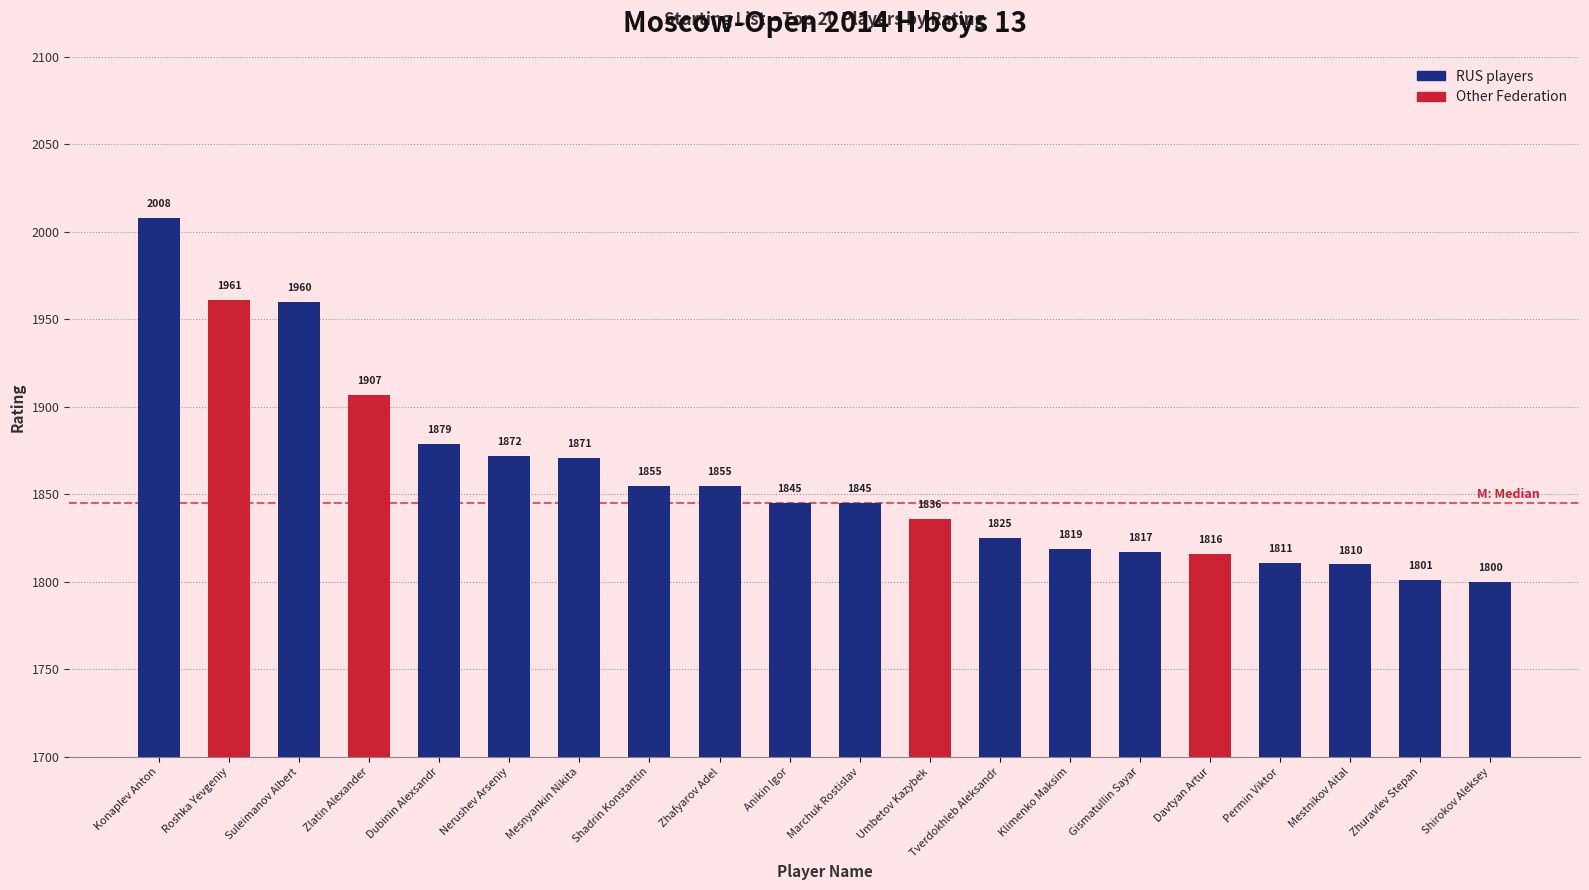

Reading left to right, transcribe all the data shown in this chart.

Konaplev Anton=2008	Roshka Yevgeniy=1961	Suleimanov Albert=1960	Zlatin Alexander=1907	Dubinin Alexsandr=1879	Nerushev Arseniy=1872	Mesnyankin Nikita=1871	Shadrin Konstantin=1855	Zhafyarov Adel=1855	Anikin Igor=1845	Marchuk Rostislav=1845	Umbetov Kazybek=1836	Tverdokhleb Aleksandr=1825	Klimenko Maksim=1819	Gismatullin Sayar=1817	Davtyan Artur=1816	Permin Viktor=1811	Mestnikov Aital=1810	Zhuravlev Stepan=1801	Shirokov Aleksey=1800